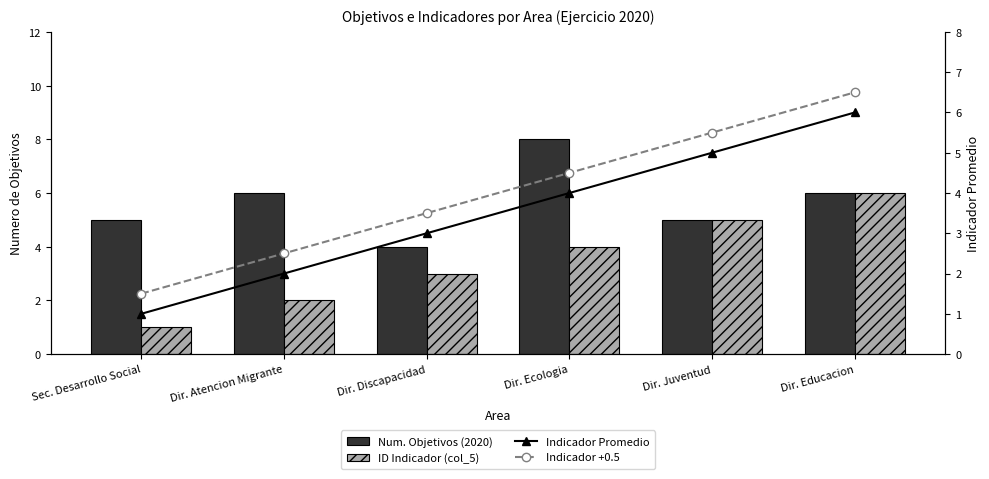

Reading right to left, transcribe all the data shown in this chart.

Num. Objetivos (2020): 6.0	5.0	8.0	4.0	6.0	5.0
ID Indicador (col_5): 6.0	5.0	4.0	3.0	2.0	1.0
Indicador Promedio: 6.0	5.0	4.0	3.0	2.0	1.0
Indicador +0.5: 6.5	5.5	4.5	3.5	2.5	1.5